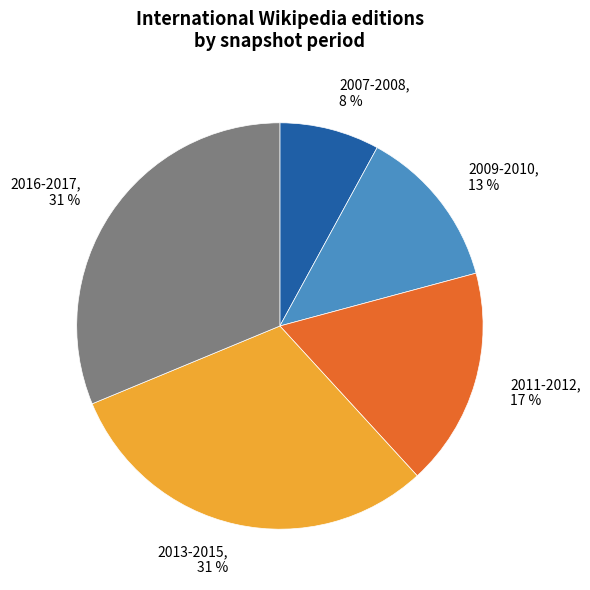

How many segments does this pie chart have?

5